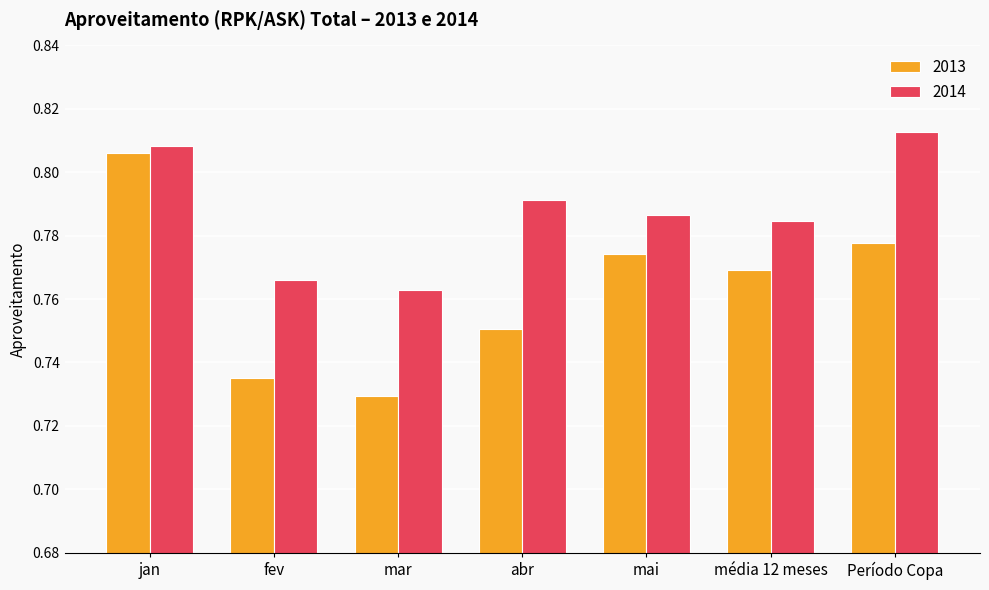

How many groups of bars are there?

7